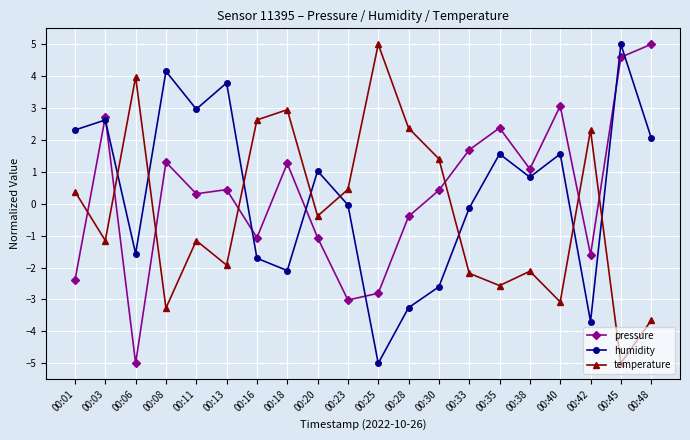

What is the difference between the humidity values at 00:23 and 00:28?

3.2